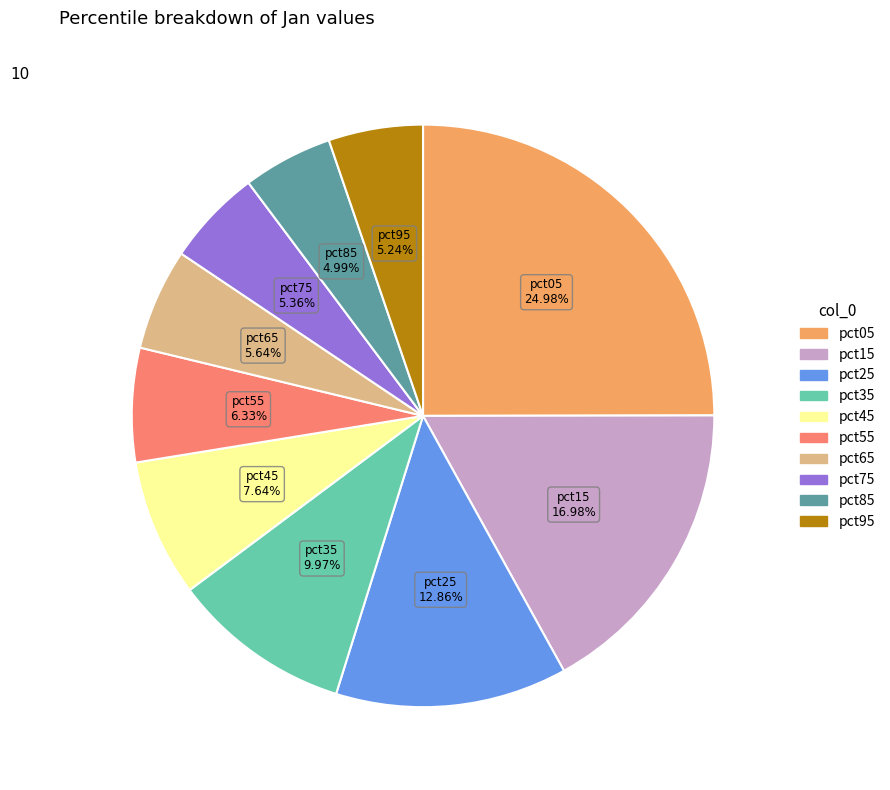

Does any single category account for the majority?

No